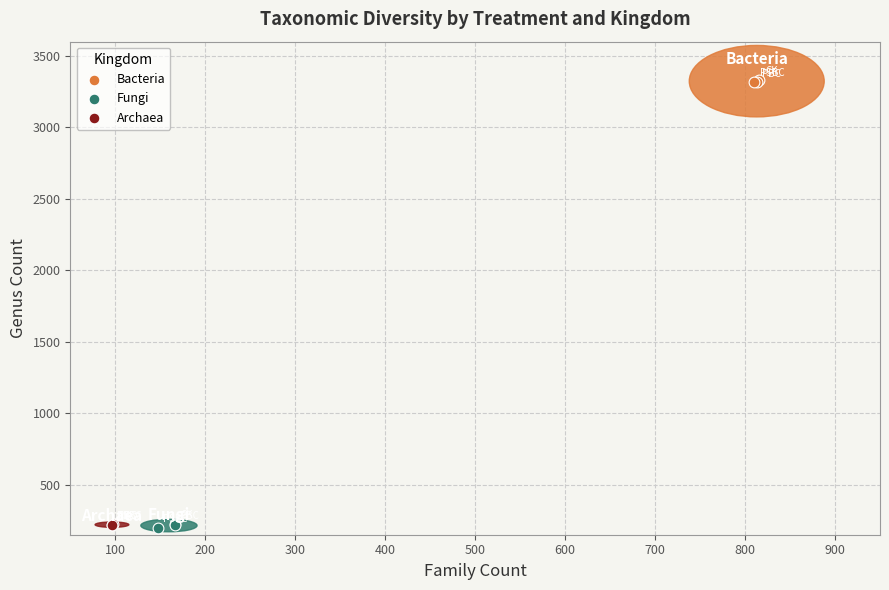

What are all the series names shown in the legend?

Bacteria, Fungi, Archaea